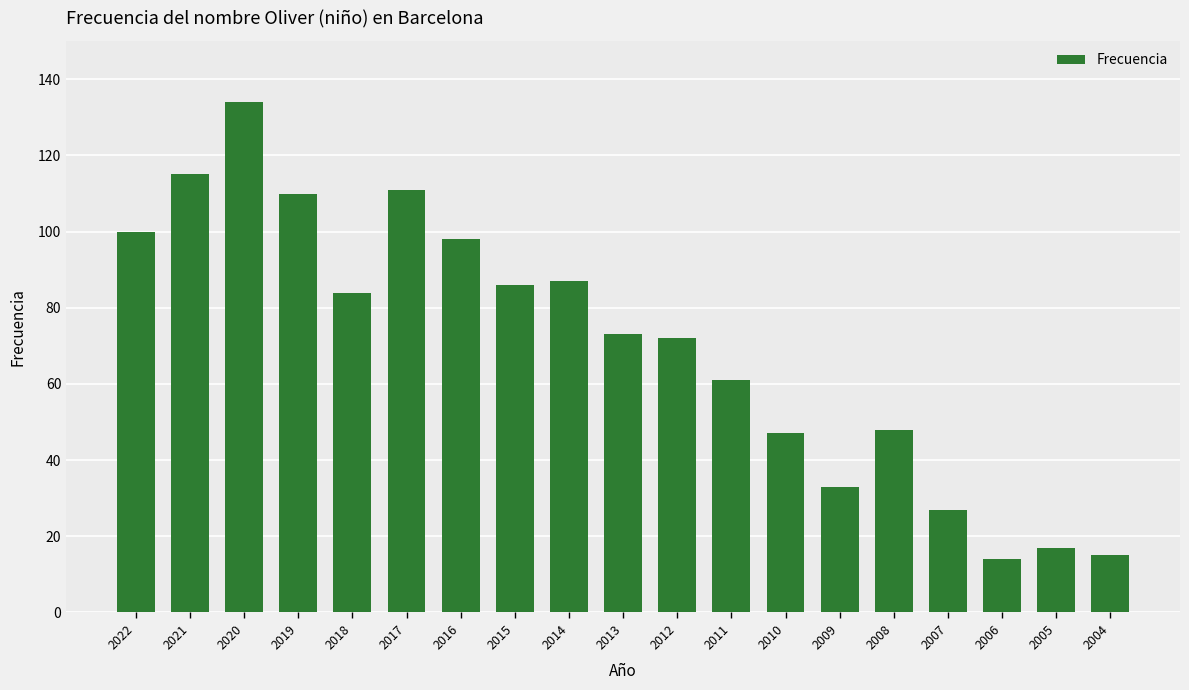

What is the sum of the values at 2007 and 2021?

142